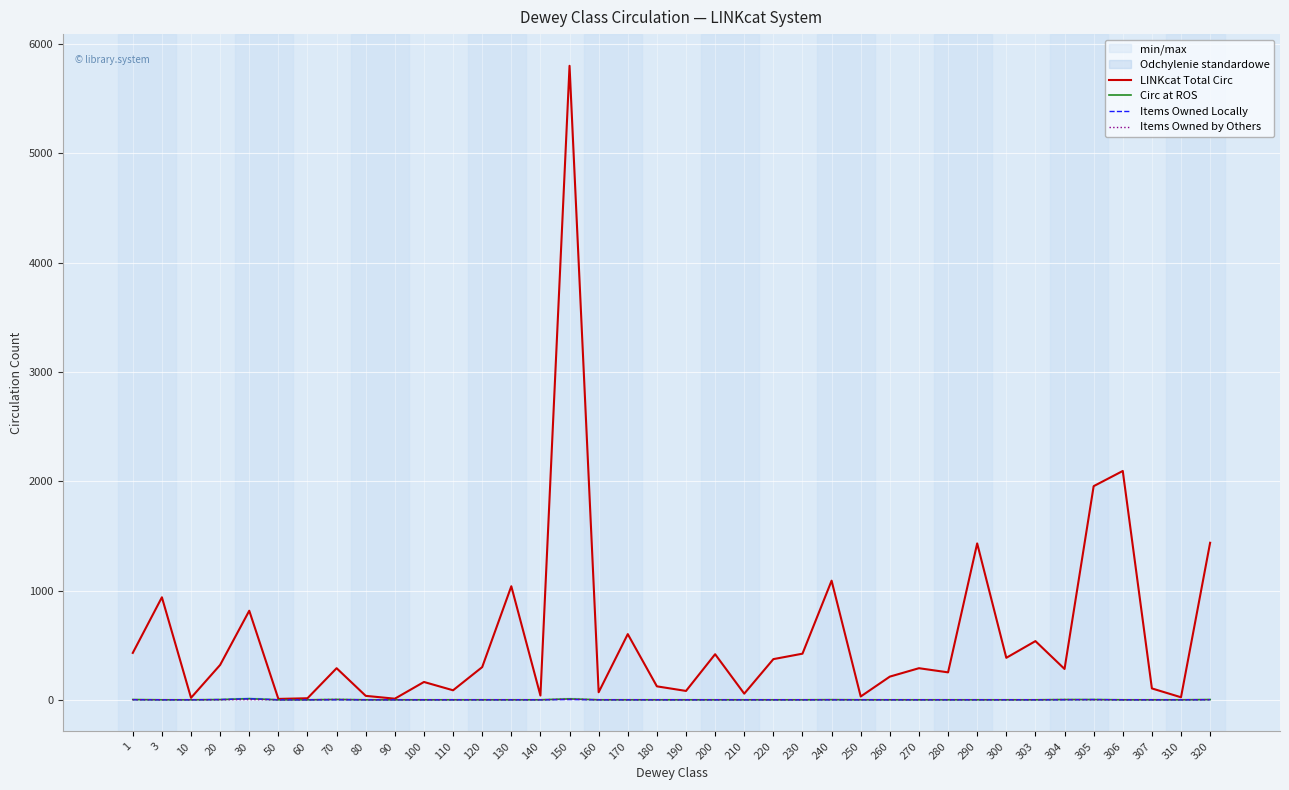

The Items Owned by Others series shows 0 at 90. True or false?

True